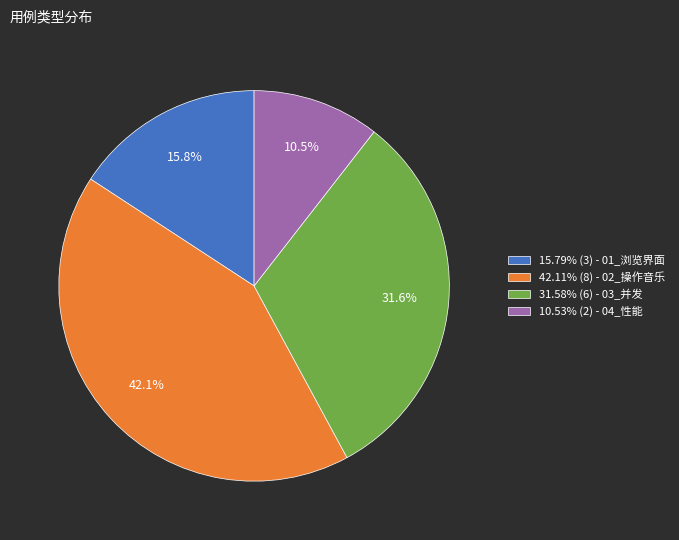

Is the sum of 42.11% (8) - 02_操作音乐 and 10.53% (2) - 04_性能 greater than half?

Yes